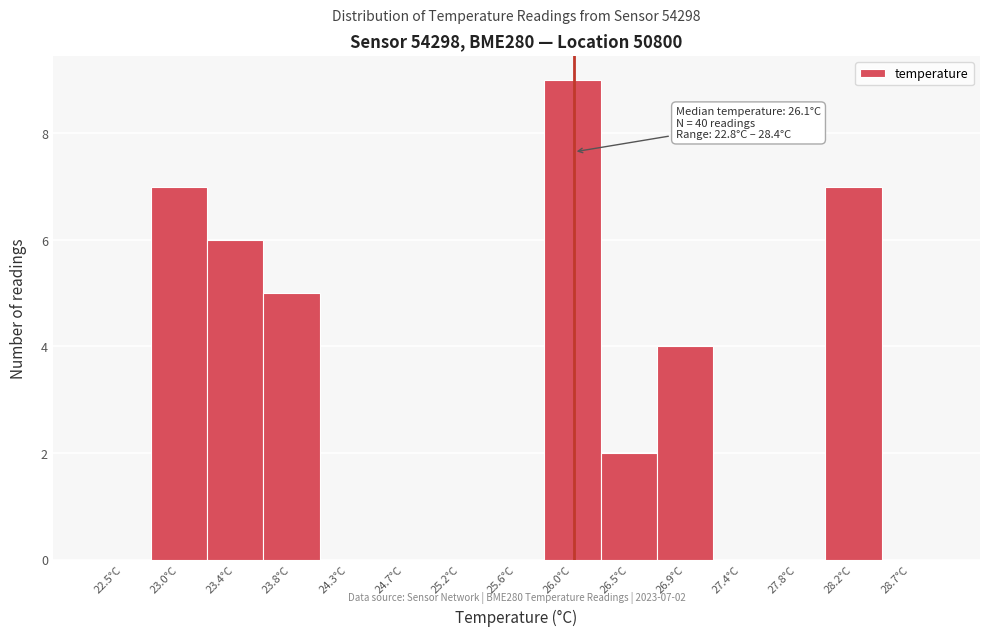

Over which range of the x-axis is the bar tallest?

25.82 to 26.26